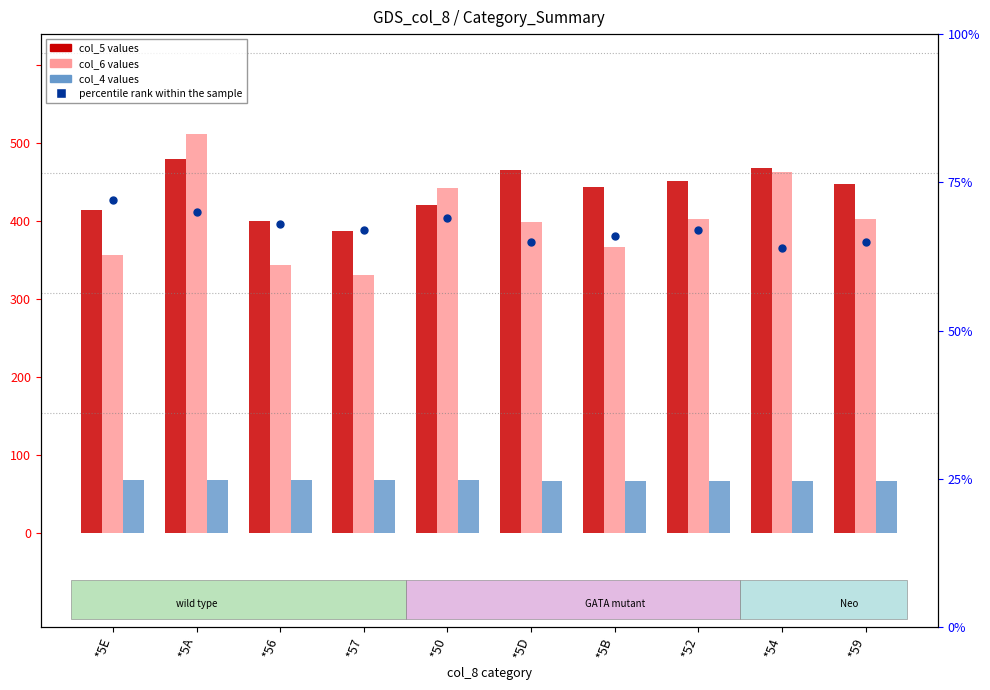

Which series reaches the minimum Y coordinate?

col_4 (mean)